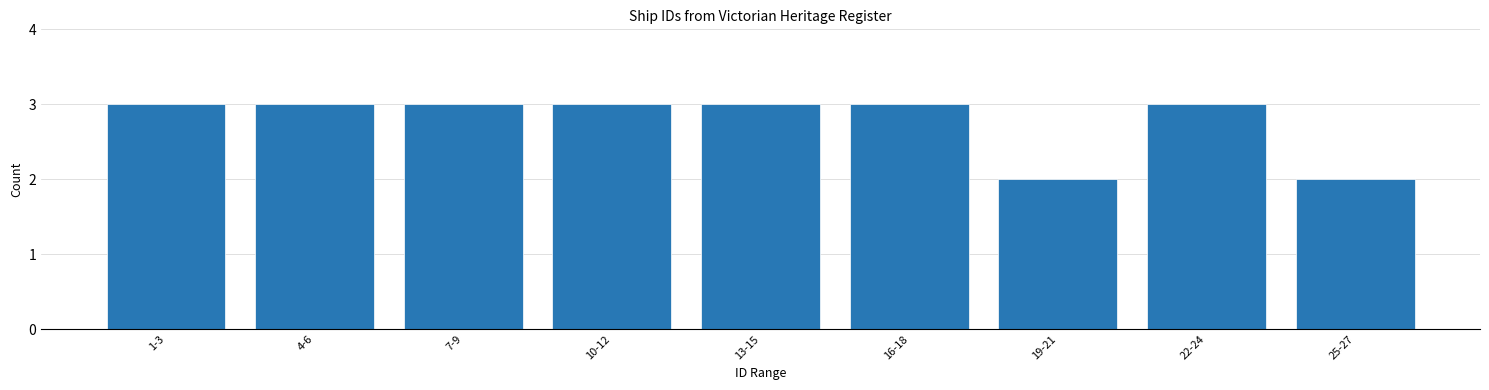

Reading left to right, list all the values displayed in this chart.

1-3=3	4-6=3	7-9=3	10-12=3	13-15=3	16-18=3	19-21=2	22-24=3	25-27=2